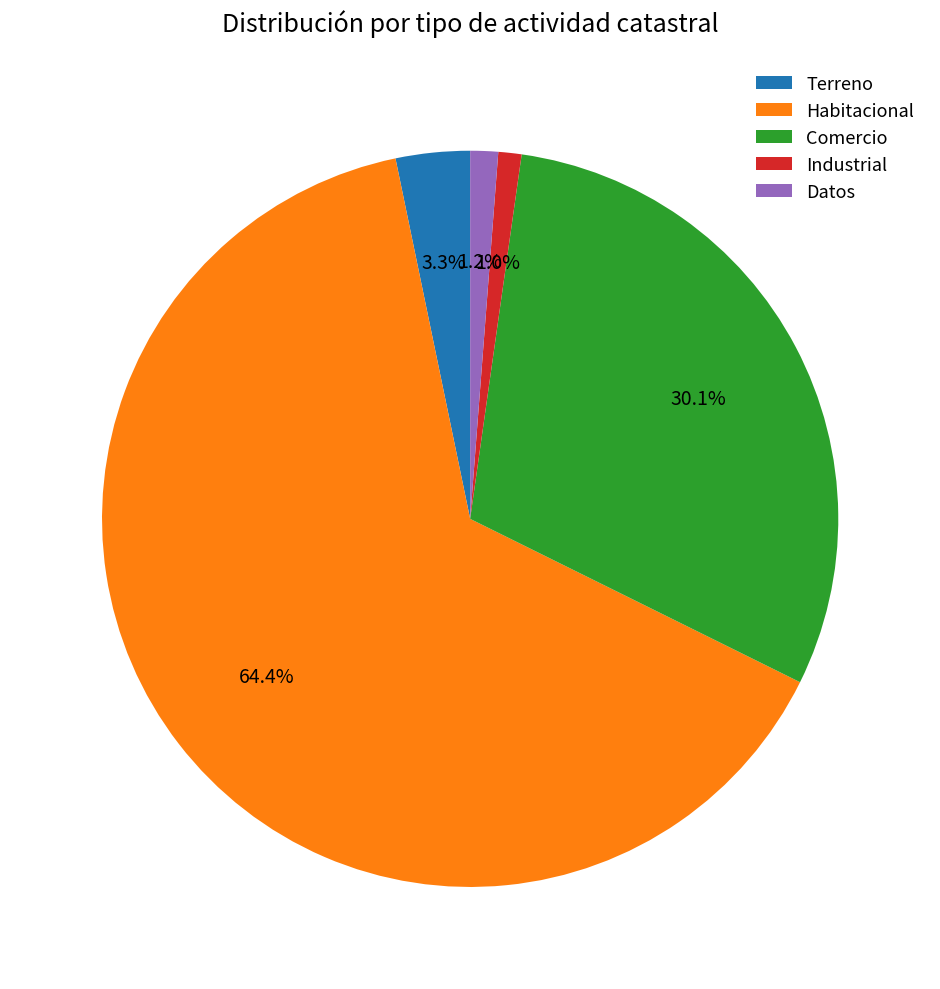

Combined, do Comercio and Datos account for over 50%?

No